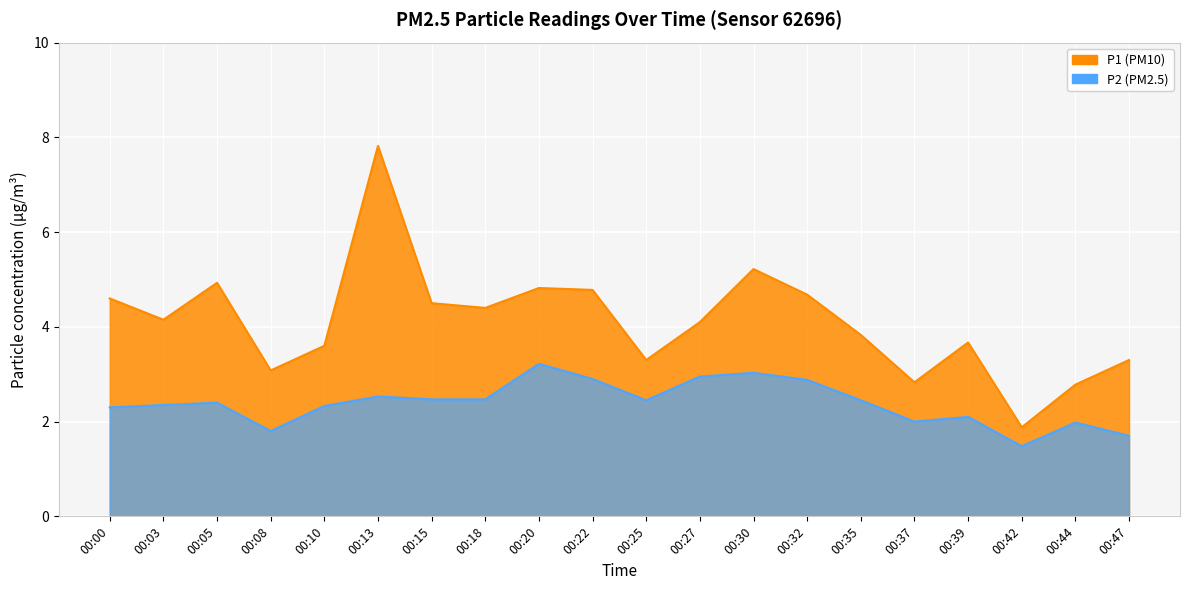

What are all the series names shown in the legend?

P1, P2